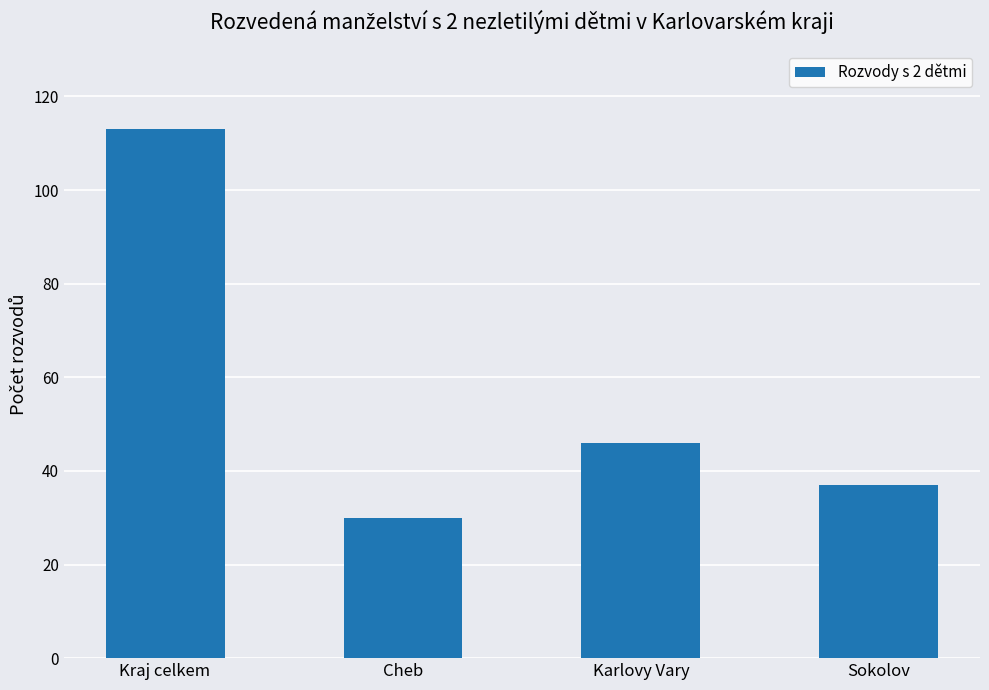

At which label is the value closest to 71?

Karlovy Vary